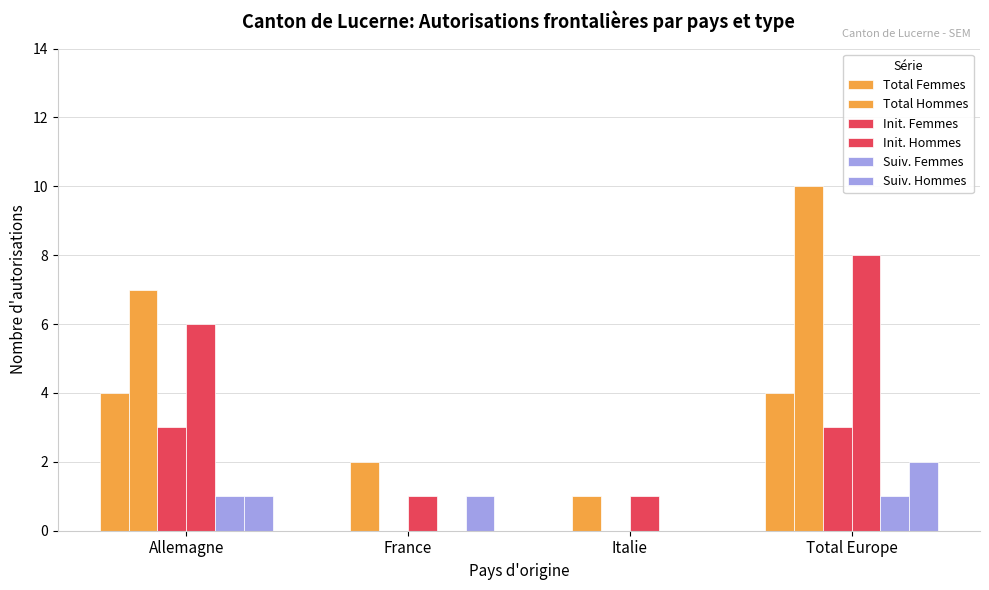

At how many categories does at least one series exceed 2?

2